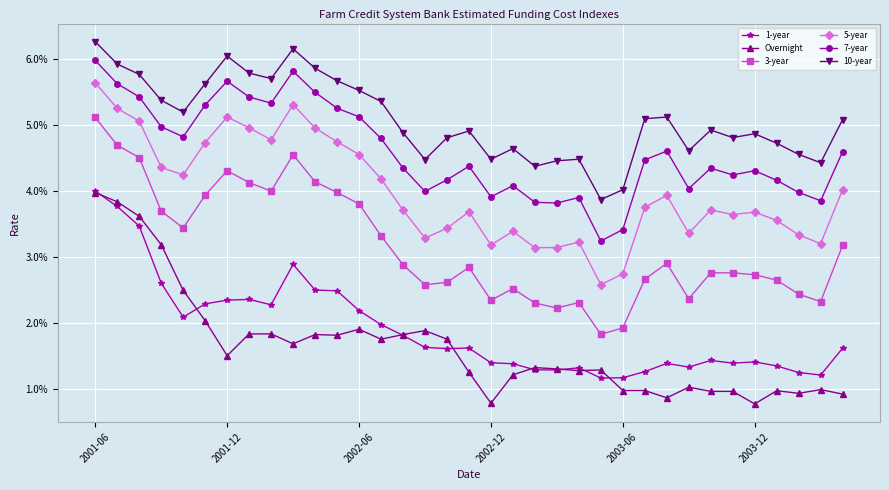

What are all the series names shown in the legend?

1-year, Overnight, 3-year, 5-year, 7-year, 10-year